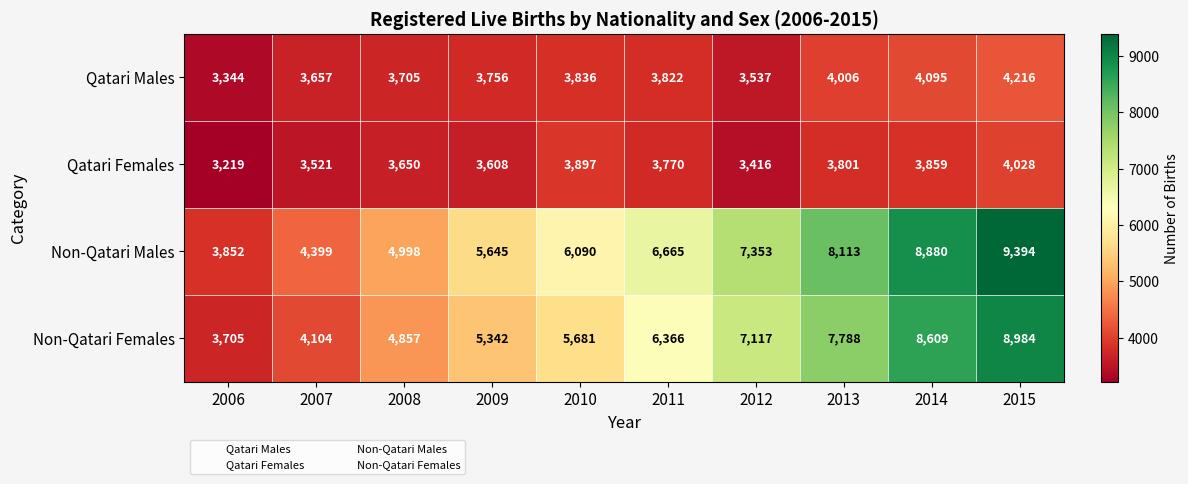

What is the smallest value displayed?

3219